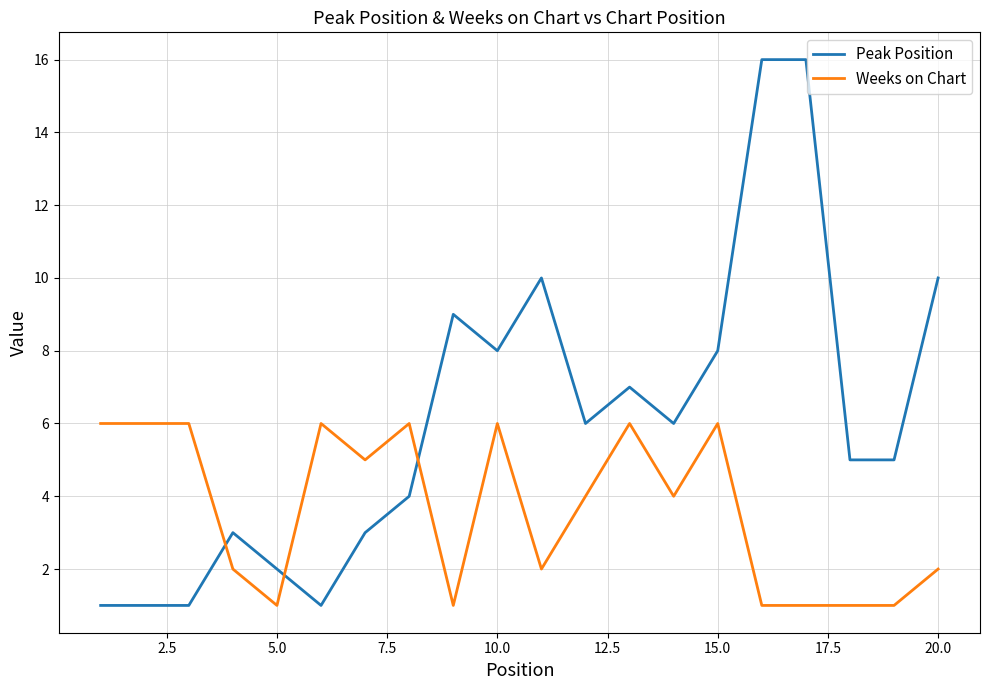

Rank the series by their maximum value, from lowest to highest.

Weeks on Chart, Peak Position